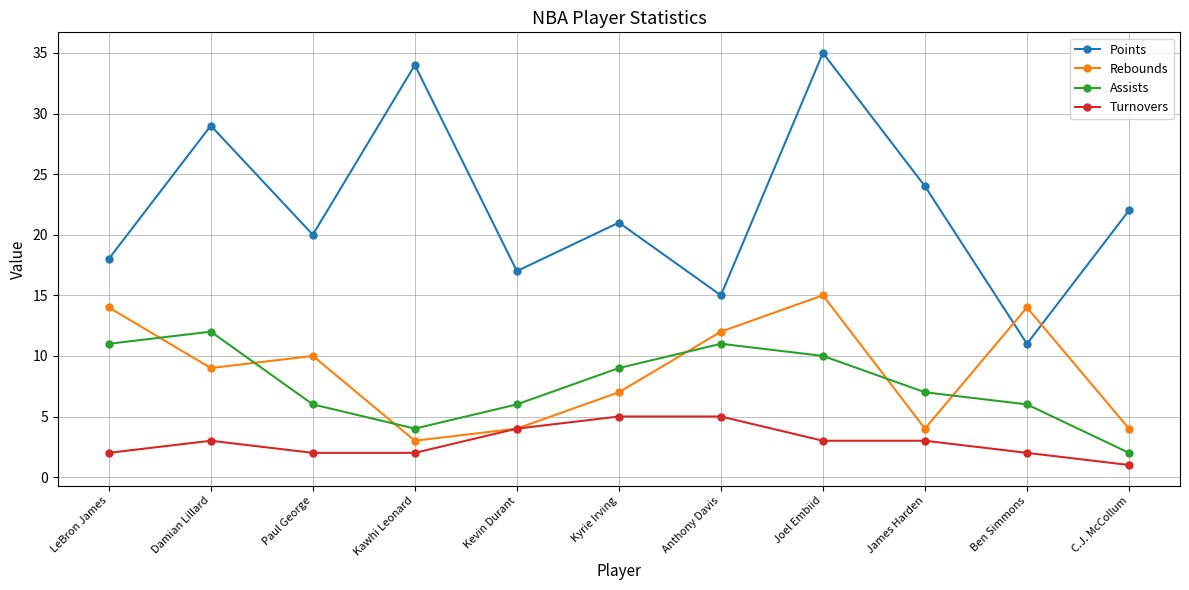

How many interior local valleys does the Rebounds series have?

3